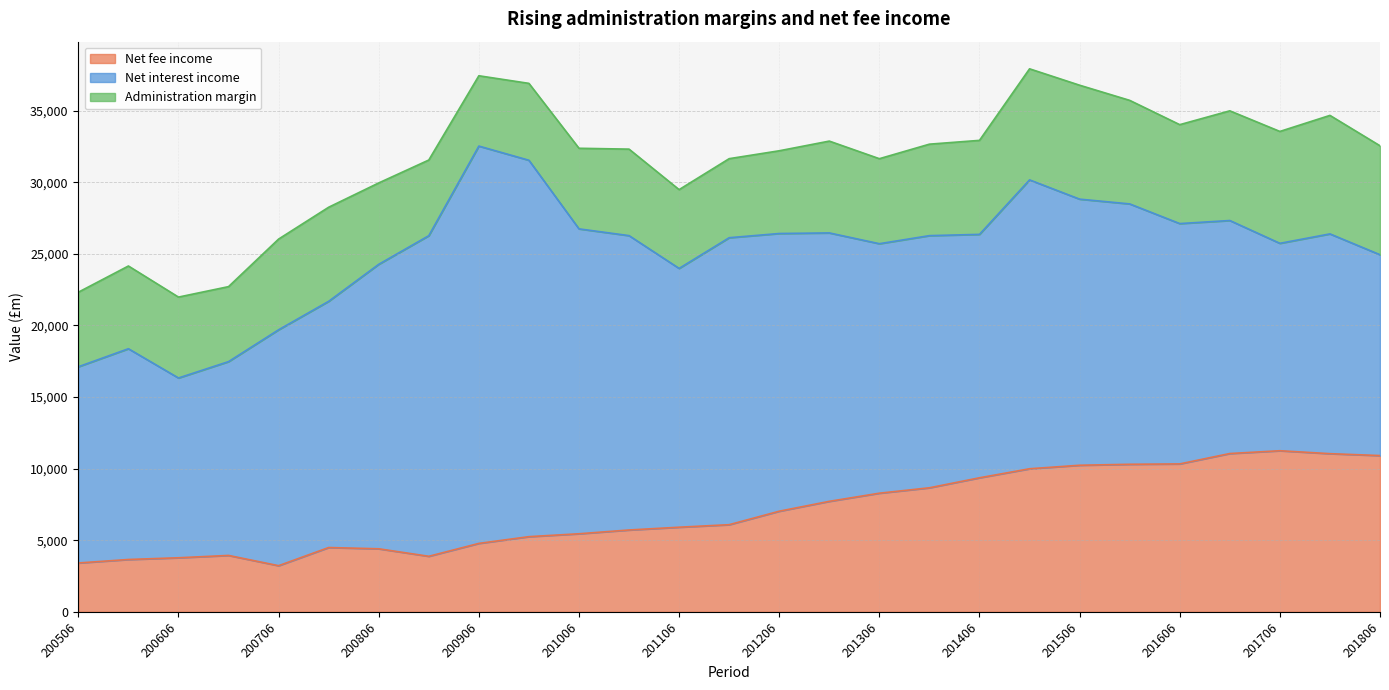

True or false: Administration margin has a value of 3120 at 201506.

False